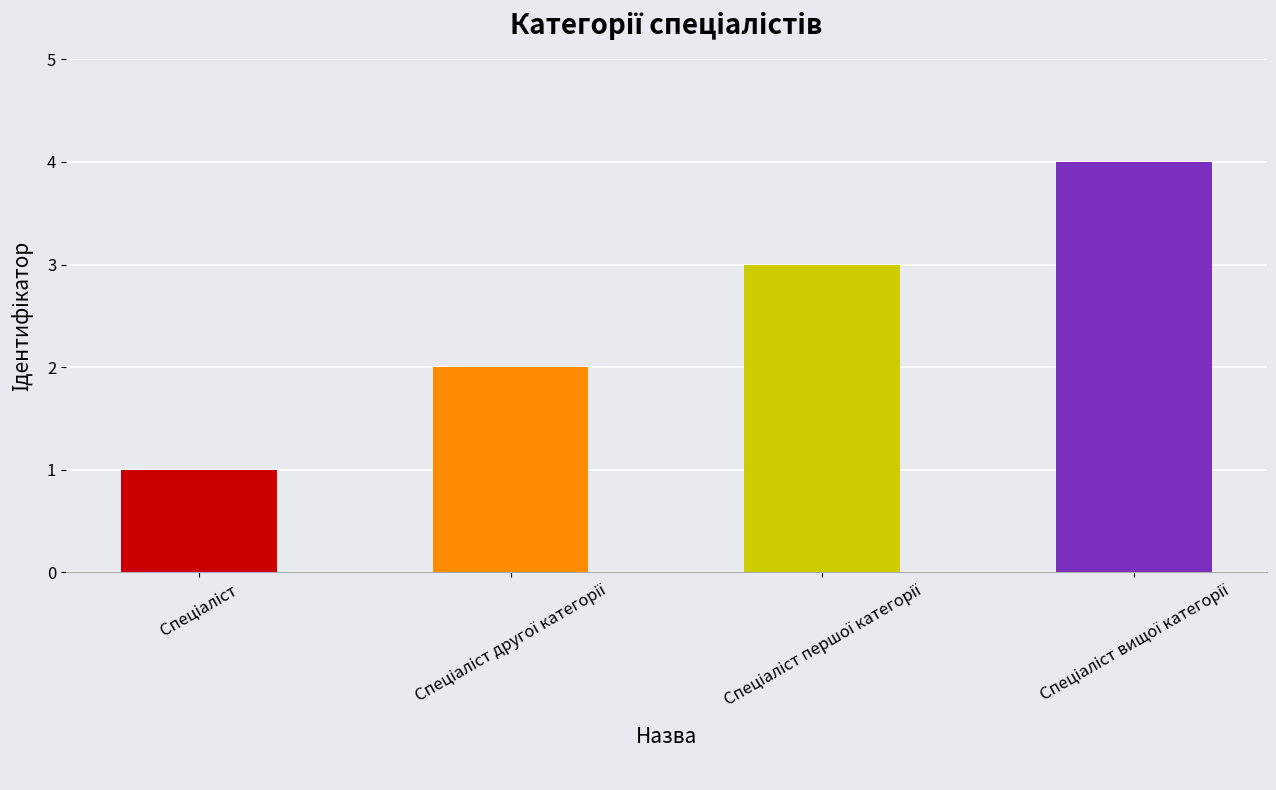

What is the sum of all values?

10